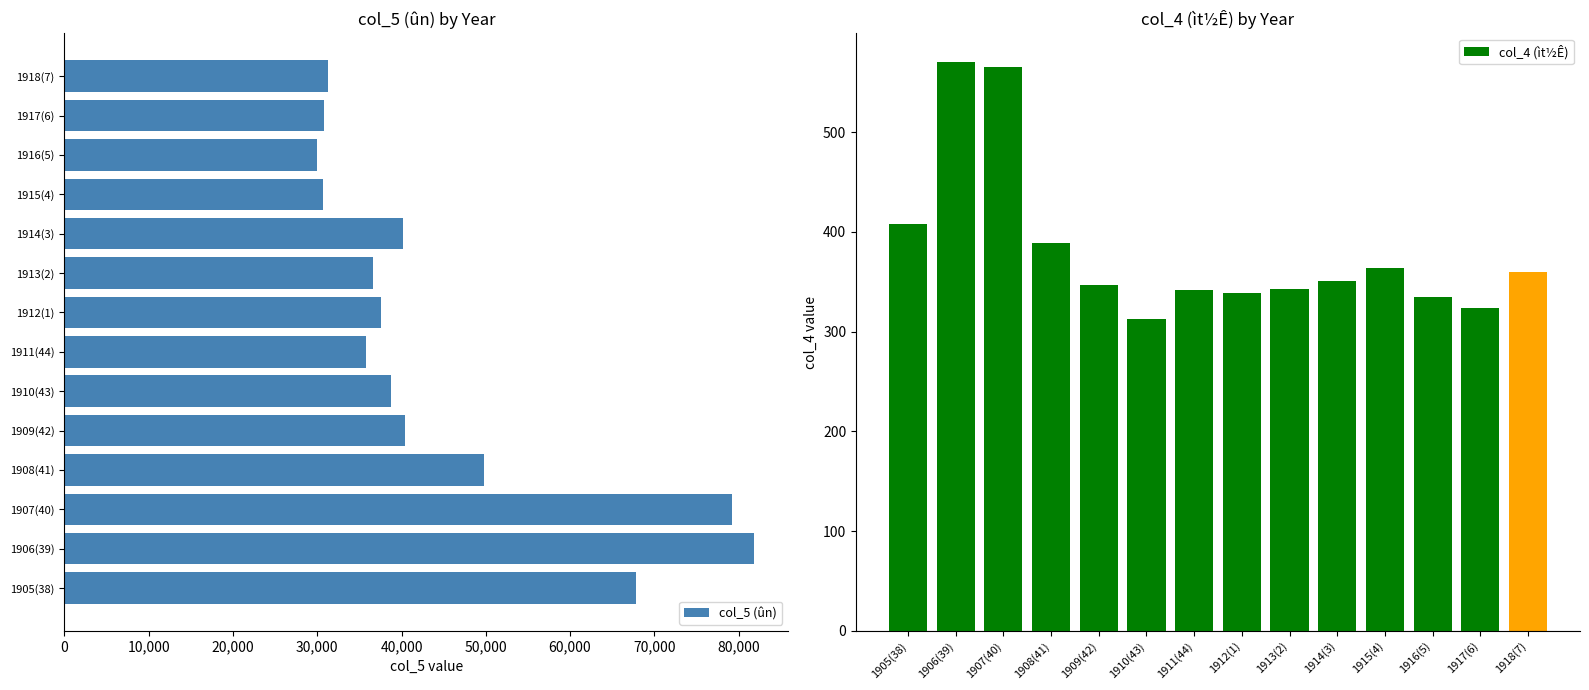

Where is col_5 (ûn) nearest to the value 55889?

1908(41)